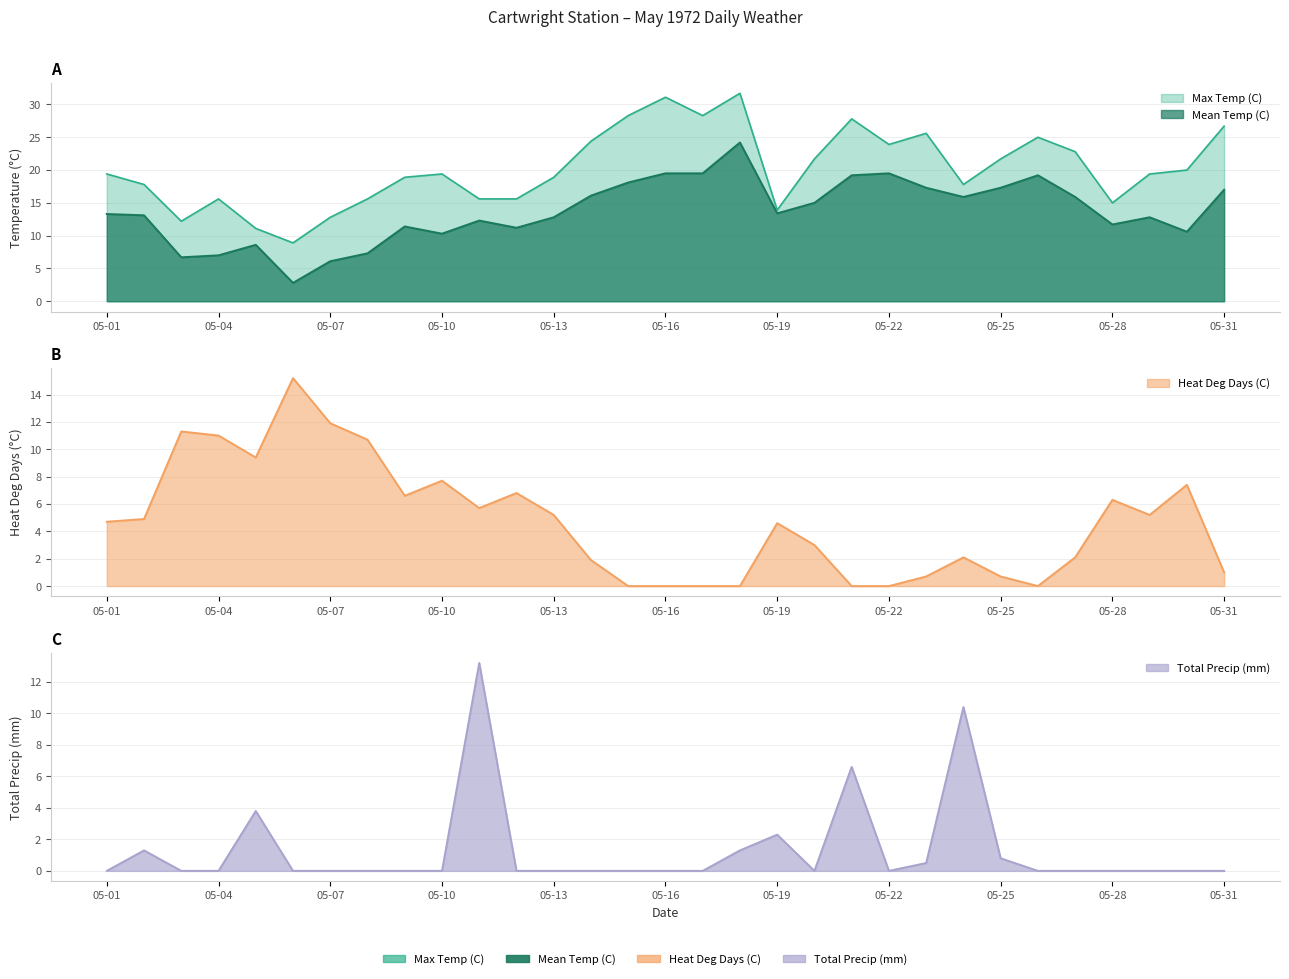

What is the average value of the Mean Temp (C) series?

13.7